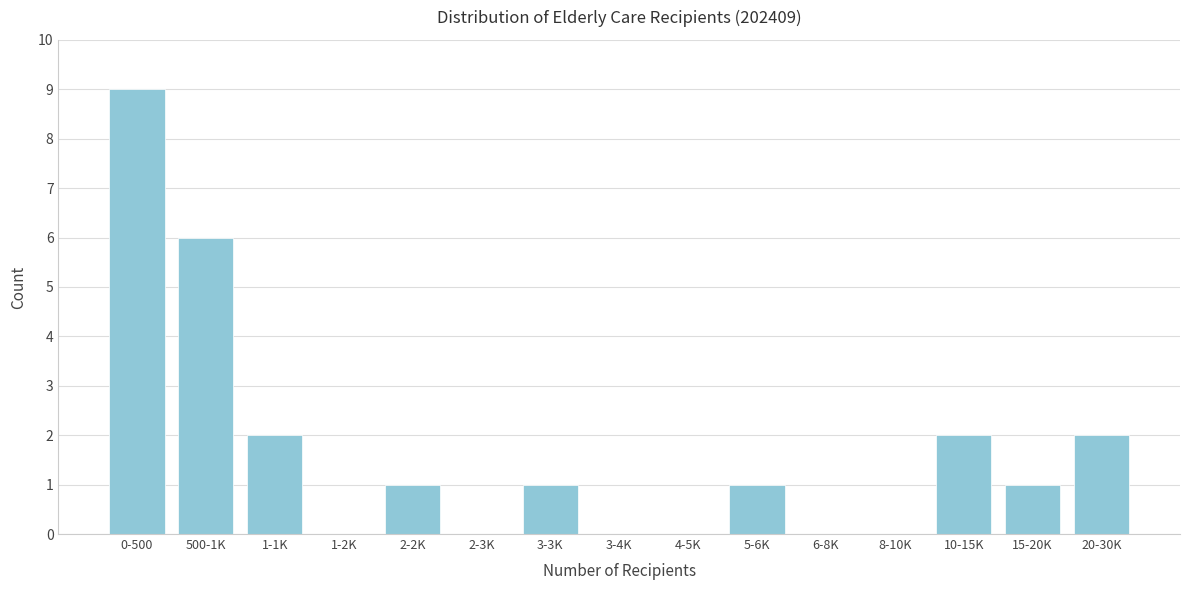

Reading left to right, transcribe all the data shown in this chart.

0-500=9	500-1K=6	1-1K=2	1-2K=0	2-2K=1	2-3K=0	3-3K=1	3-4K=0	4-5K=0	5-6K=1	6-8K=0	8-10K=0	10-15K=2	15-20K=1	20-30K=2